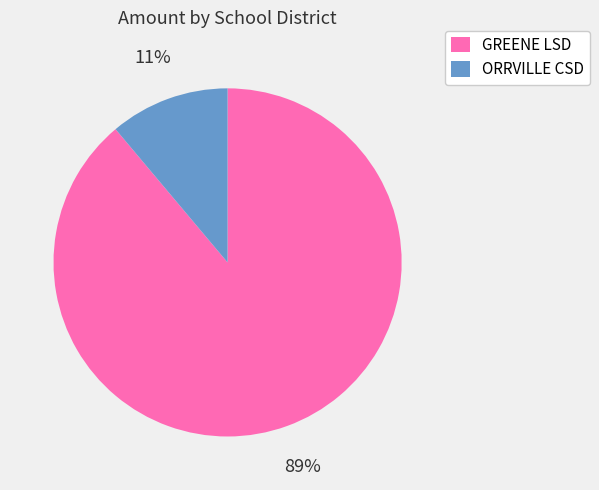

To the nearest percent, what is the average slice percentage?

50%